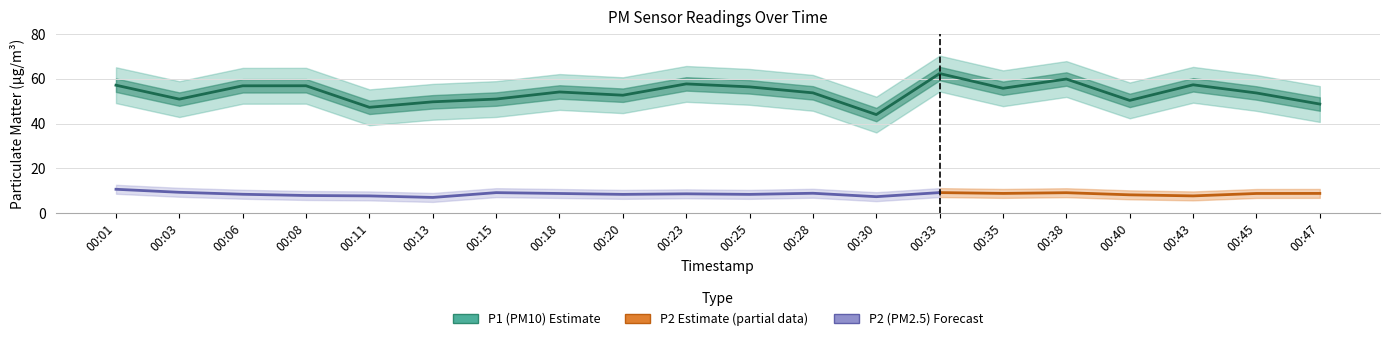

True or false: the data shows 92.8 at 00:01.

False